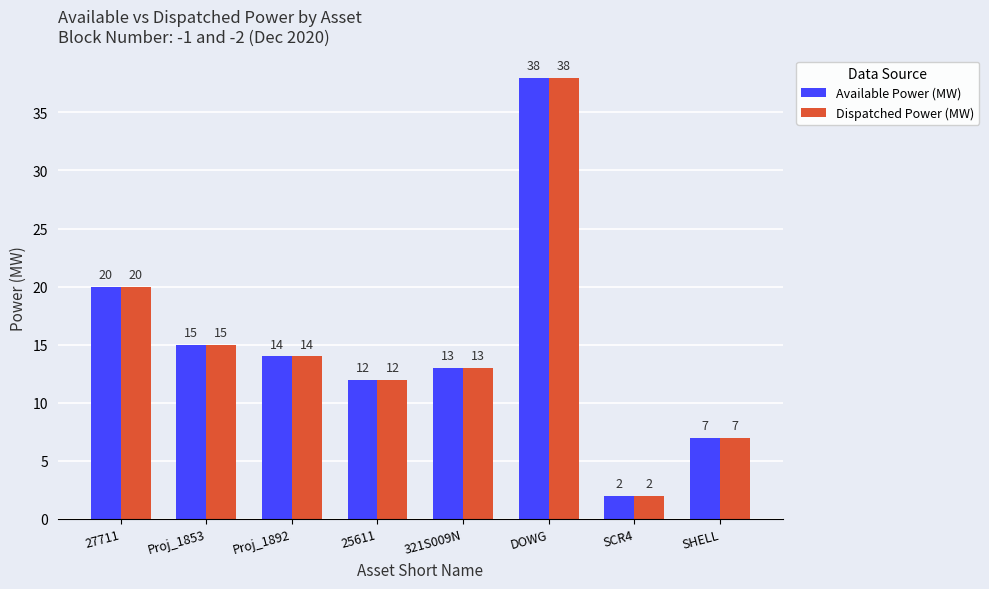

What is the difference between the maximum and minimum values in the Dispatched Power (MW) series?

36